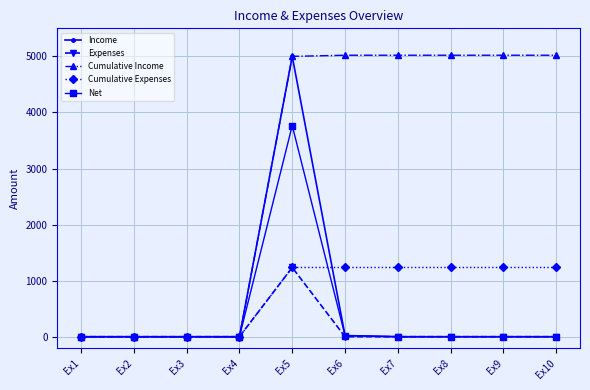

What is the total value across all series at Ex8?

6254.9